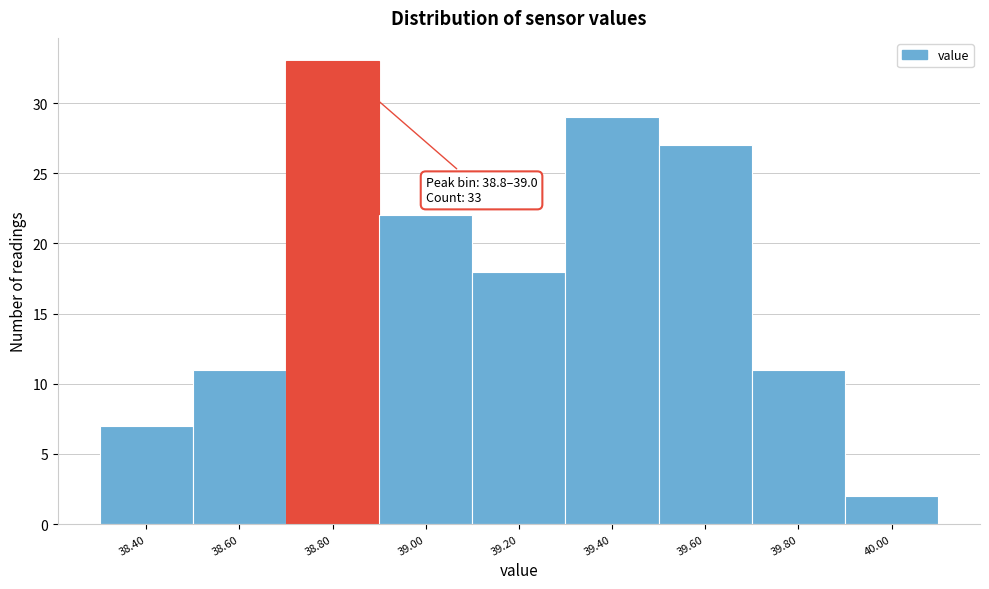

Reading left to right, extract all data points from this chart.

38.40=7	38.60=11	38.80=33	39.00=22	39.20=18	39.40=29	39.60=27	39.80=11	40.00=2